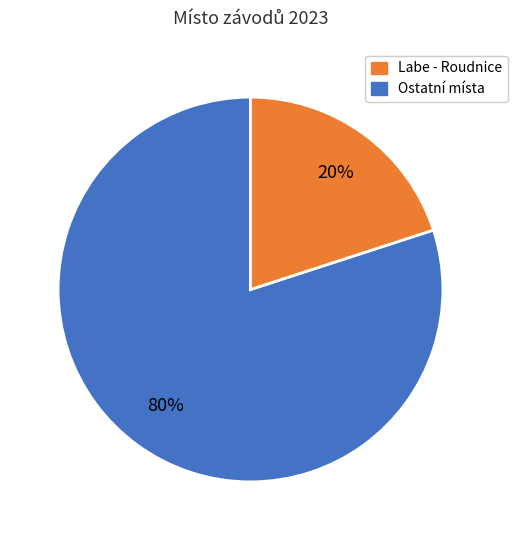

Is there any slice that represents more than half of the pie?

Yes